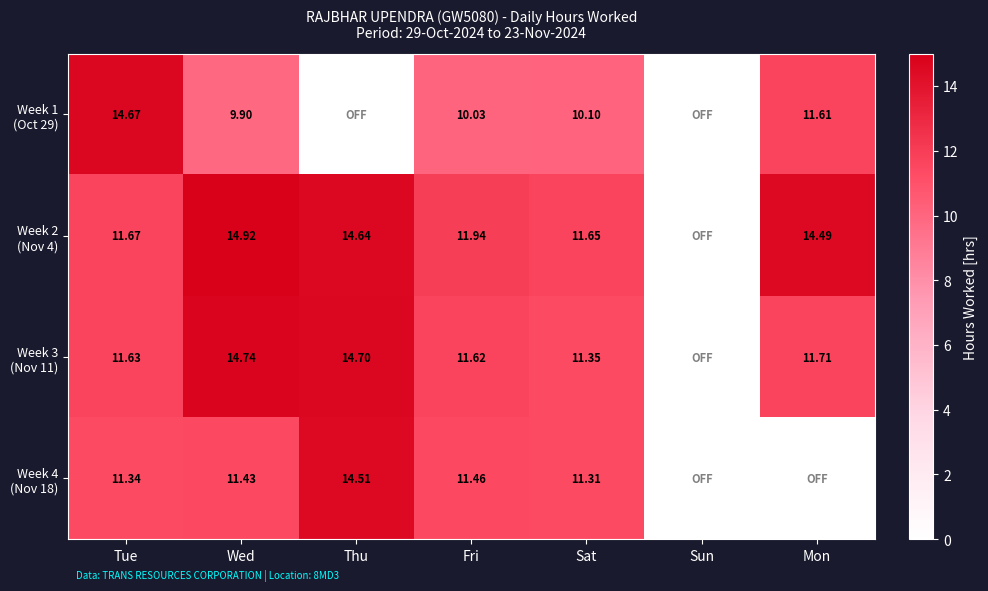

What is the difference between the highest and lowest values at Sat?

1.6